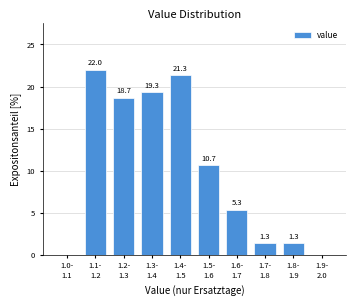

What is the greatest value displayed?

22.0